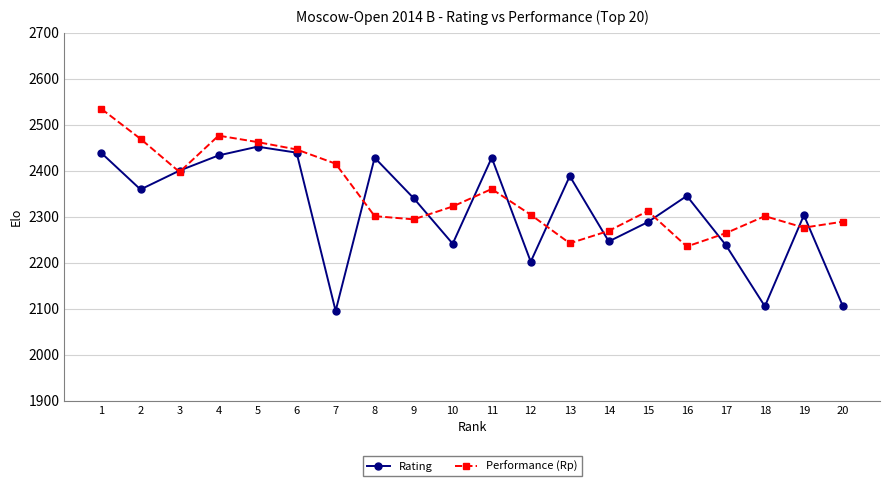

At which category does Rating reach its first local valley?

2